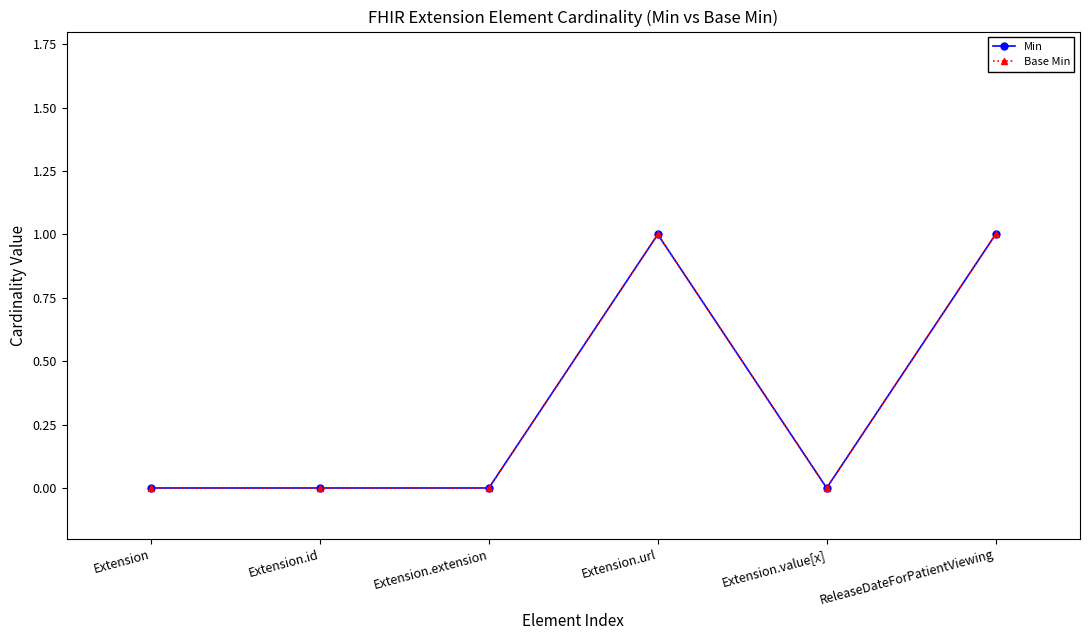

True or false: Base Min and Min cross at least once.

False